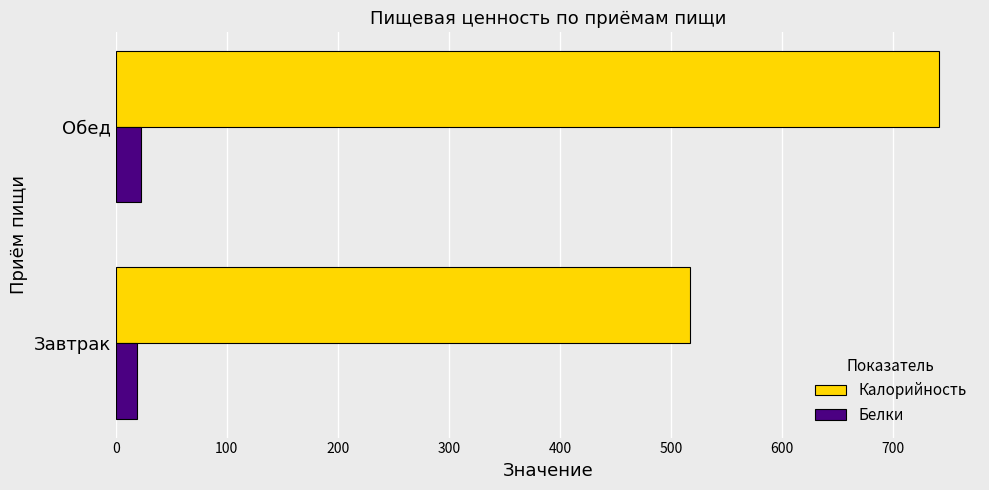

What is the sum of all Калорийность values?

1258.4